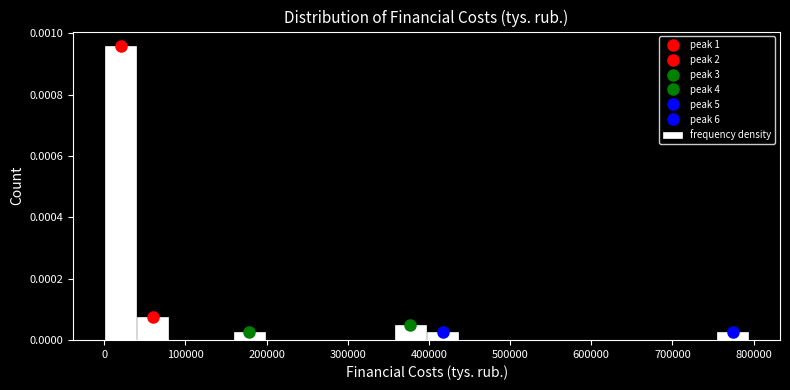

Read against the x-axis, roughly where is the centre of the tallest bar?

20000